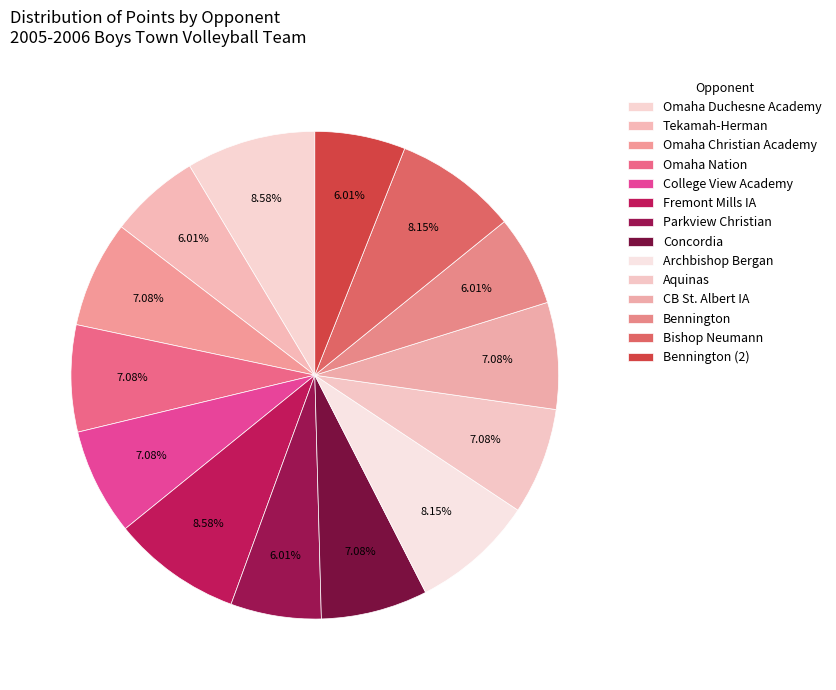

Is it true that Tekamah-Herman is 1% of the pie?

False